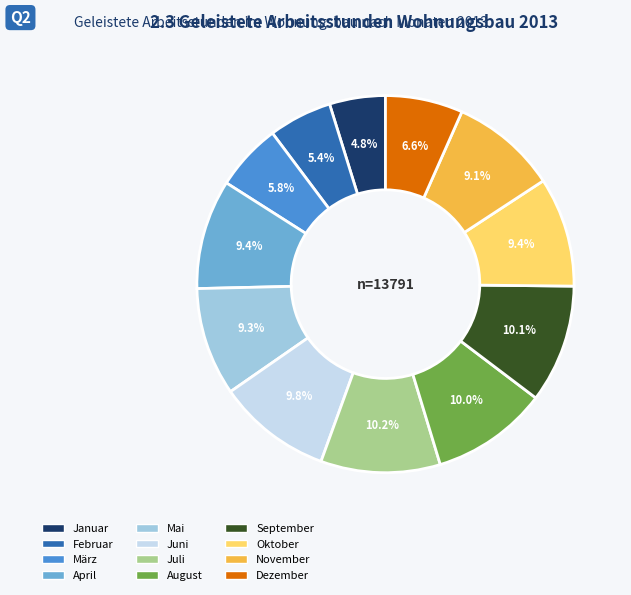

The Oktober slice represents 1% of the pie. True or false?

False